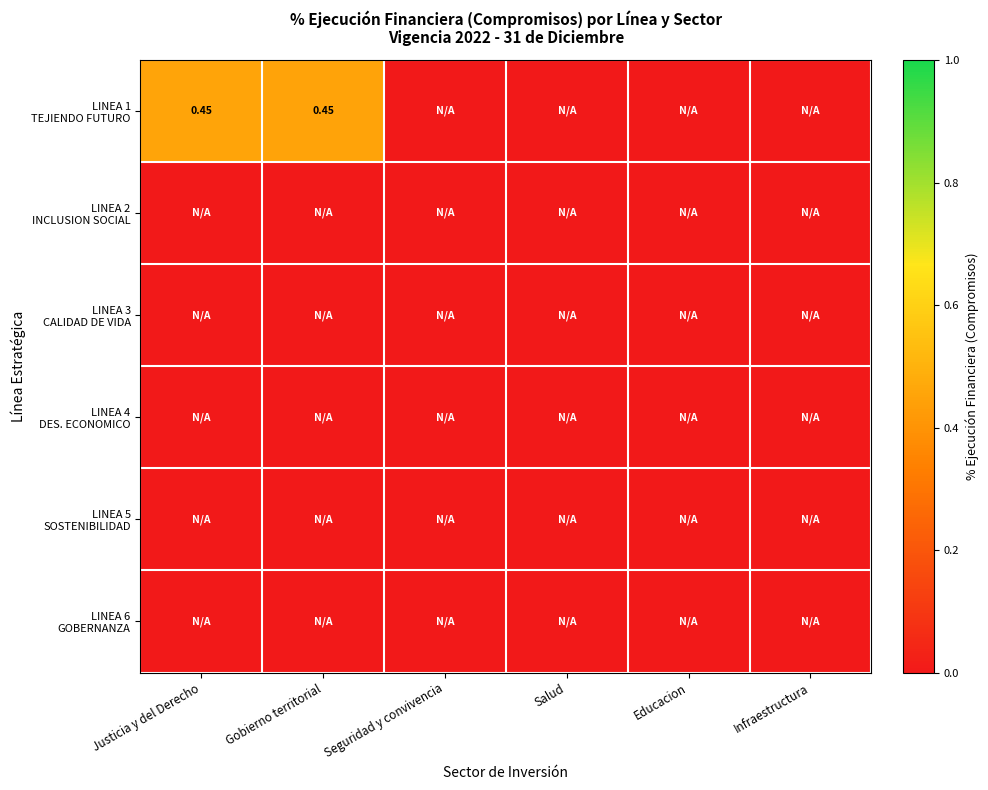

What is the maximum value shown in the chart?

0.5